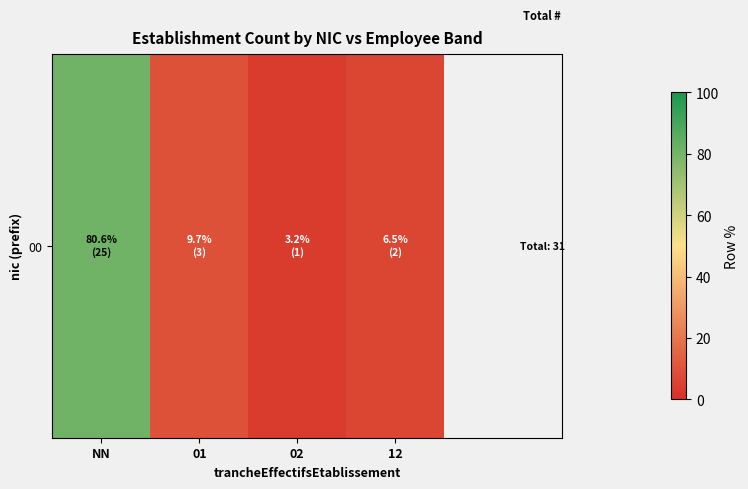

Between NN and 12, which is larger?

NN